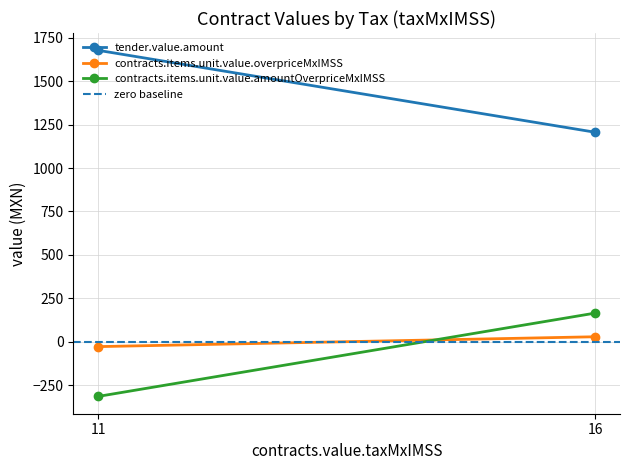

What is the total value across all series at 11?

1334.7